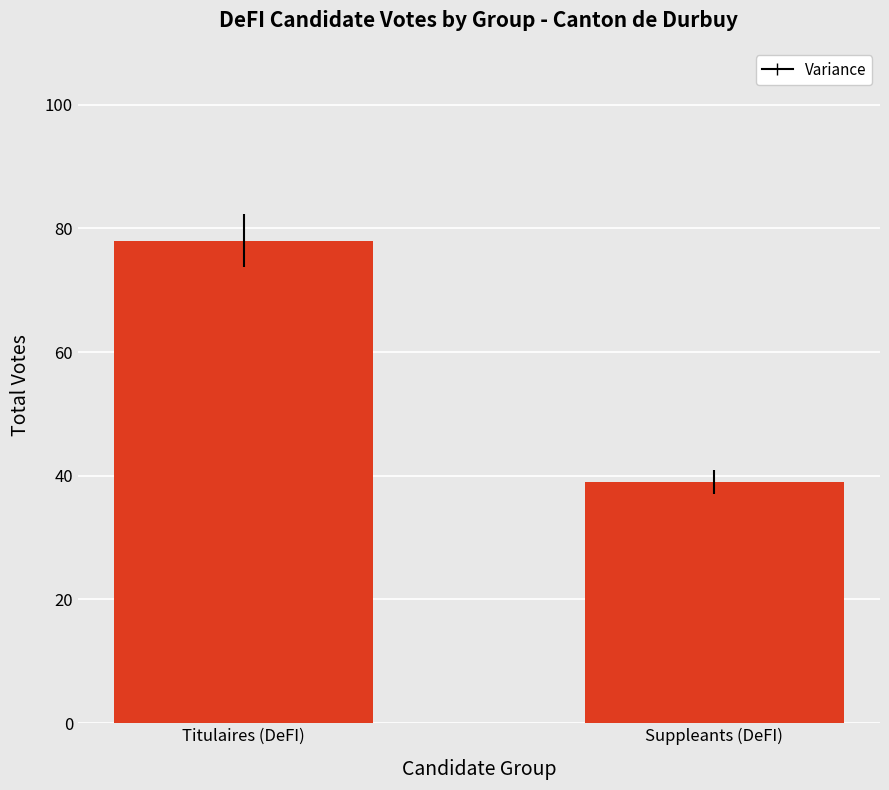

At which category does the chart reach its peak across all series?

Titulaires (DeFI)